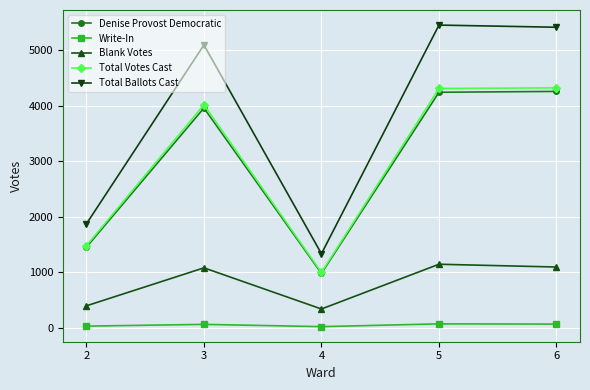

What is the sum of all Total Ballots Cast values?

19153